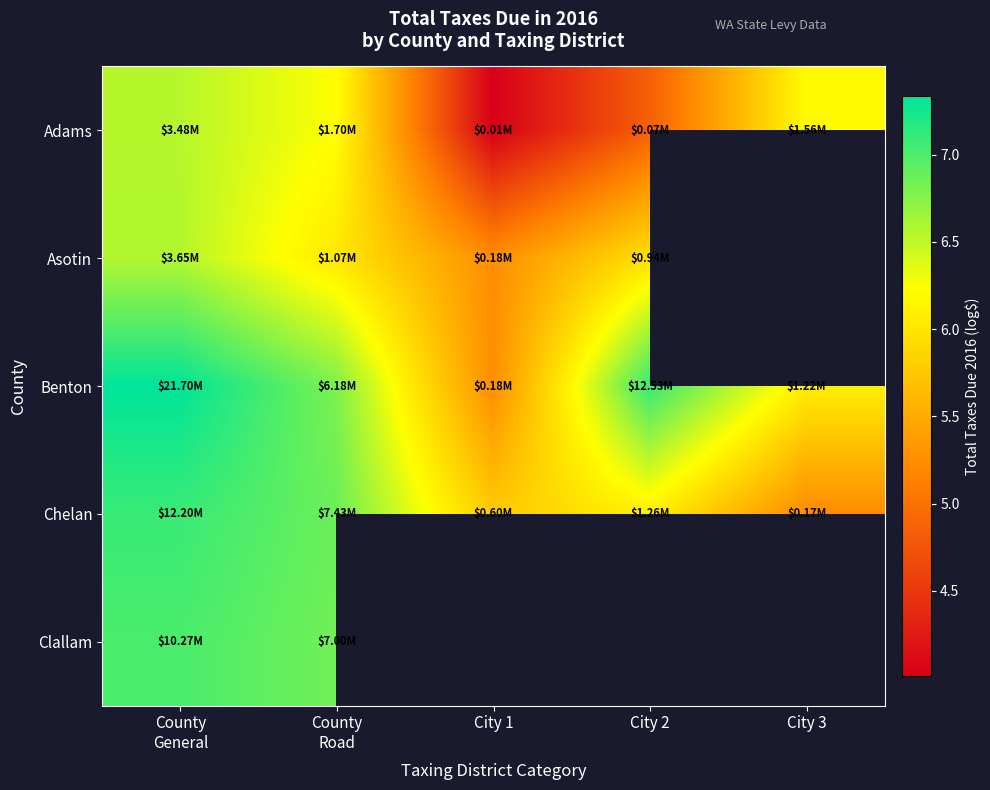

Where is Chelan nearest to the value 6?

City 2